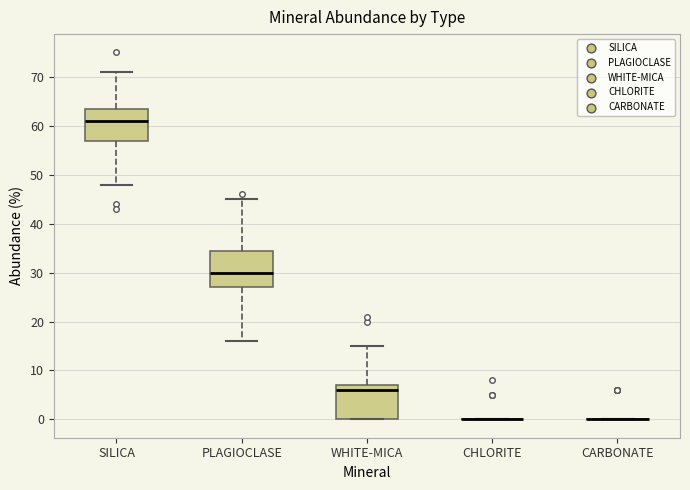

Reading left to right, read every box against the y-axis: the position of its median line, the range the box covers, and the ends of its whiskers. The values are not printed on the chart, so give them approximately, as read against the axis.

SILICA: median 61, box 57 to 64, whiskers 48 to 71
PLAGIOCLASE: median 30, box 27 to 35, whiskers 16 to 45
WHITE-MICA: median 6, box 0 to 7, whiskers 0 to 15
CHLORITE: box collapsed to a line at 0, whiskers 0 to 0
CARBONATE: box collapsed to a line at 0, whiskers 0 to 0